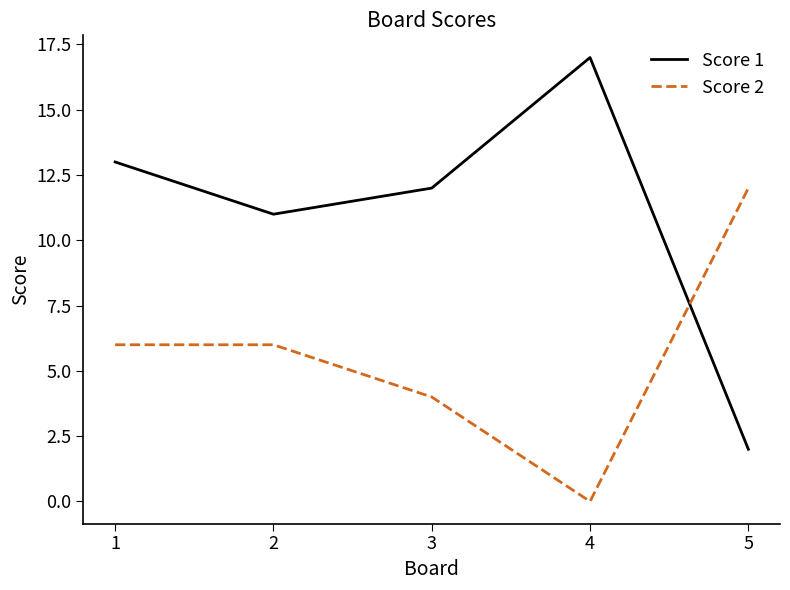

What is the spread (max minus min) of values at 3?

8